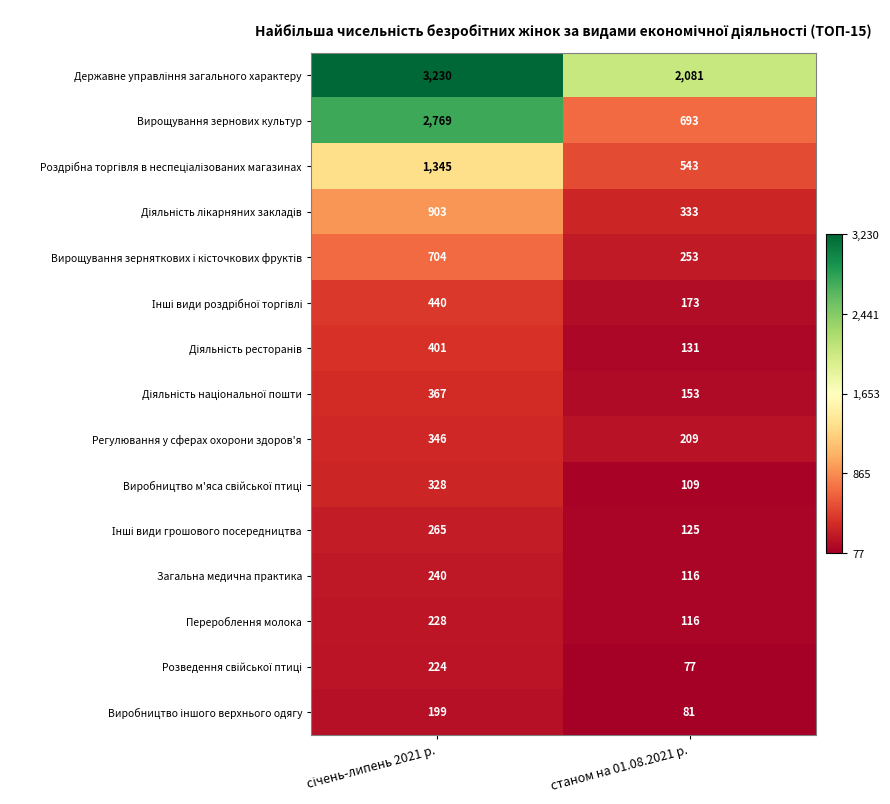

The Загальна медична практика series shows 116 at станом на 01.08.2021 р.. True or false?

True